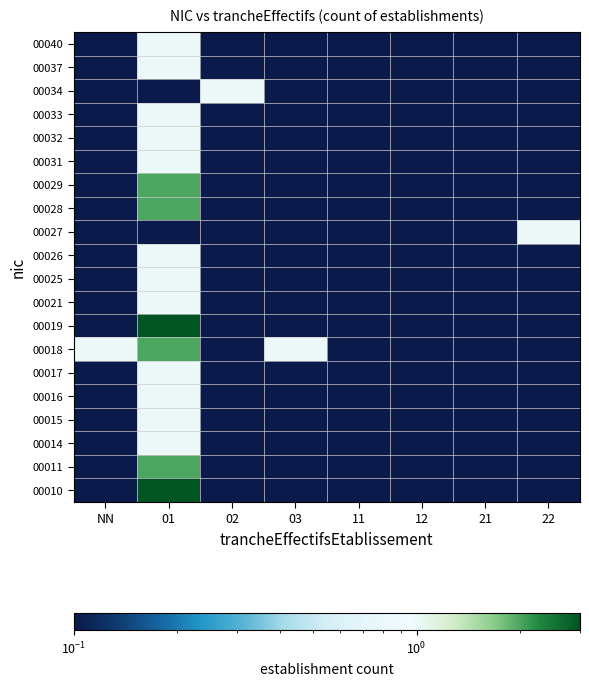

What is the greatest value displayed?

3.0